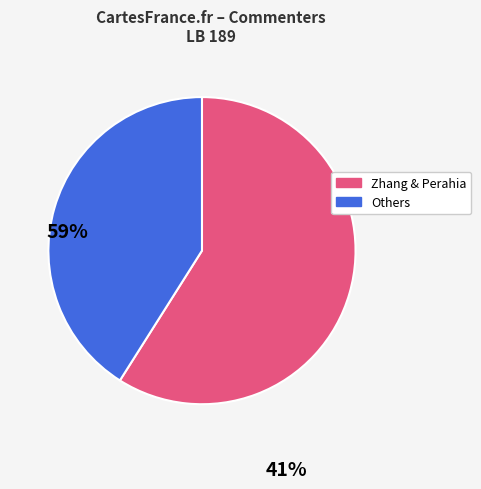

Is there a majority slice in this chart?

Yes